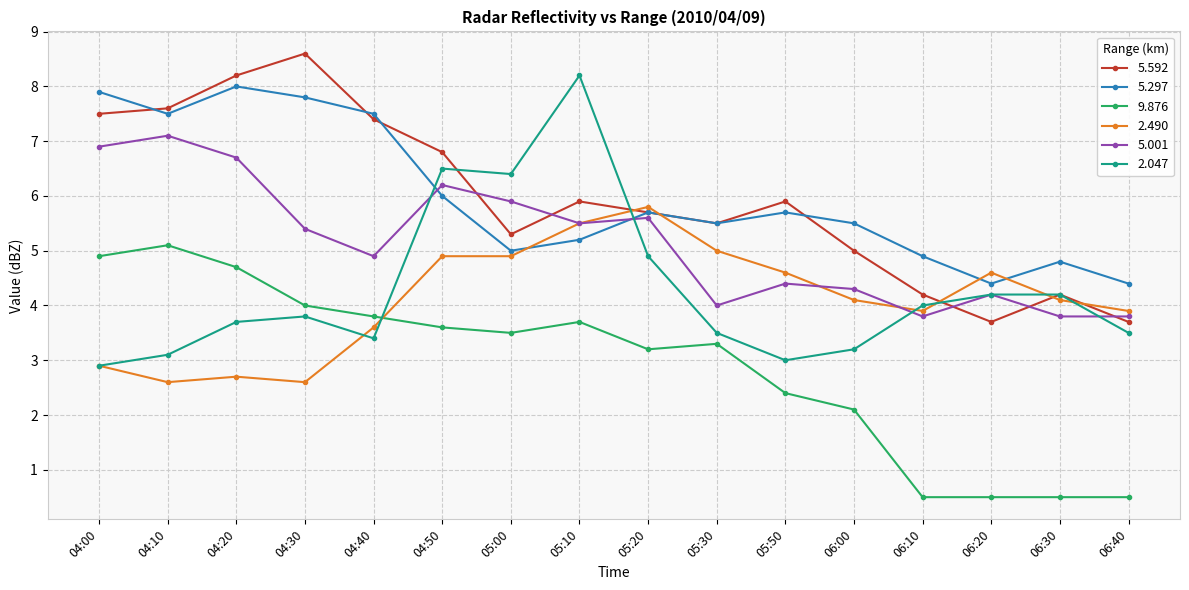

The value of 5.297 at 05:20 is 8.0. True or false?

False